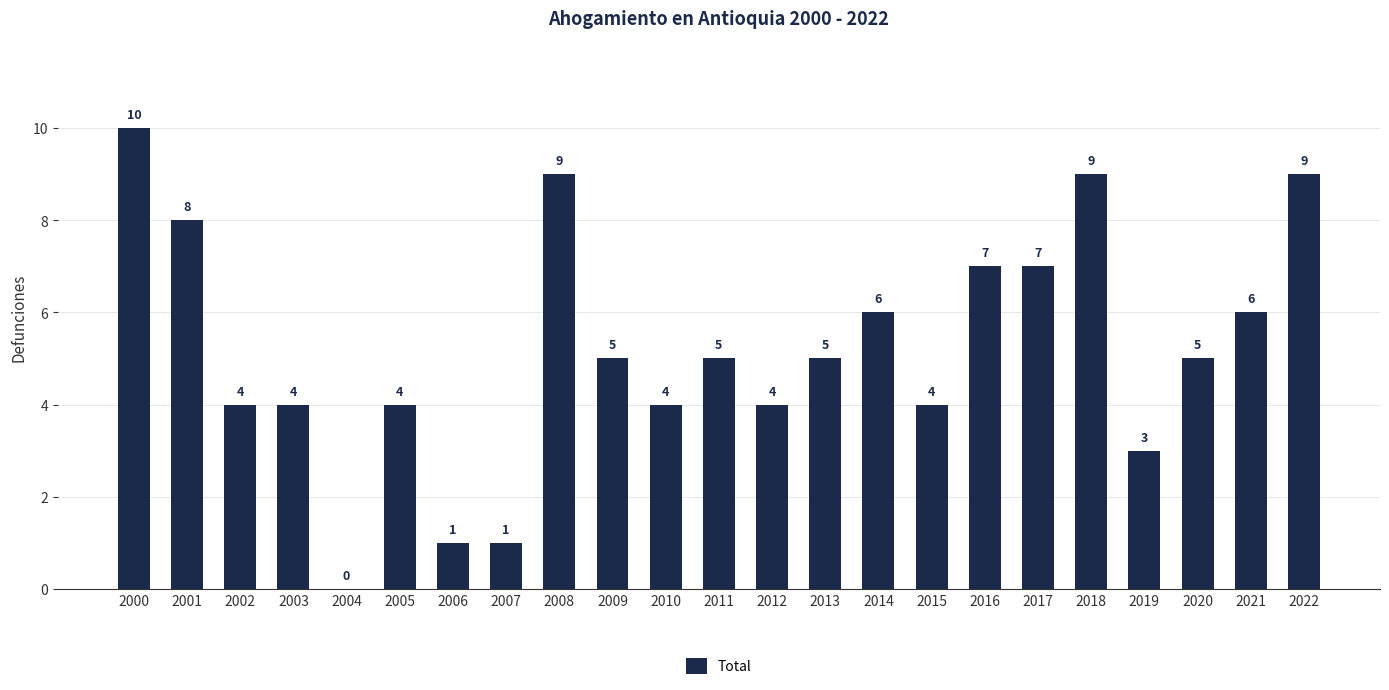

Reading left to right, what are all the values shown in this chart?

2000=10	2001=8	2002=4	2003=4	2004=0	2005=4	2006=1	2007=1	2008=9	2009=5	2010=4	2011=5	2012=4	2013=5	2014=6	2015=4	2016=7	2017=7	2018=9	2019=3	2020=5	2021=6	2022=9